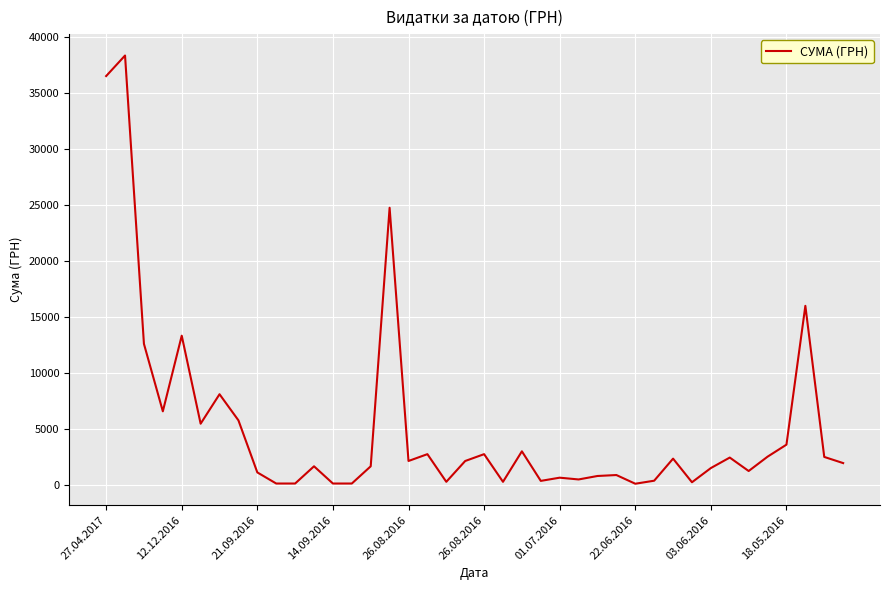

What is the difference between the maximum and minimum values?

38215.2